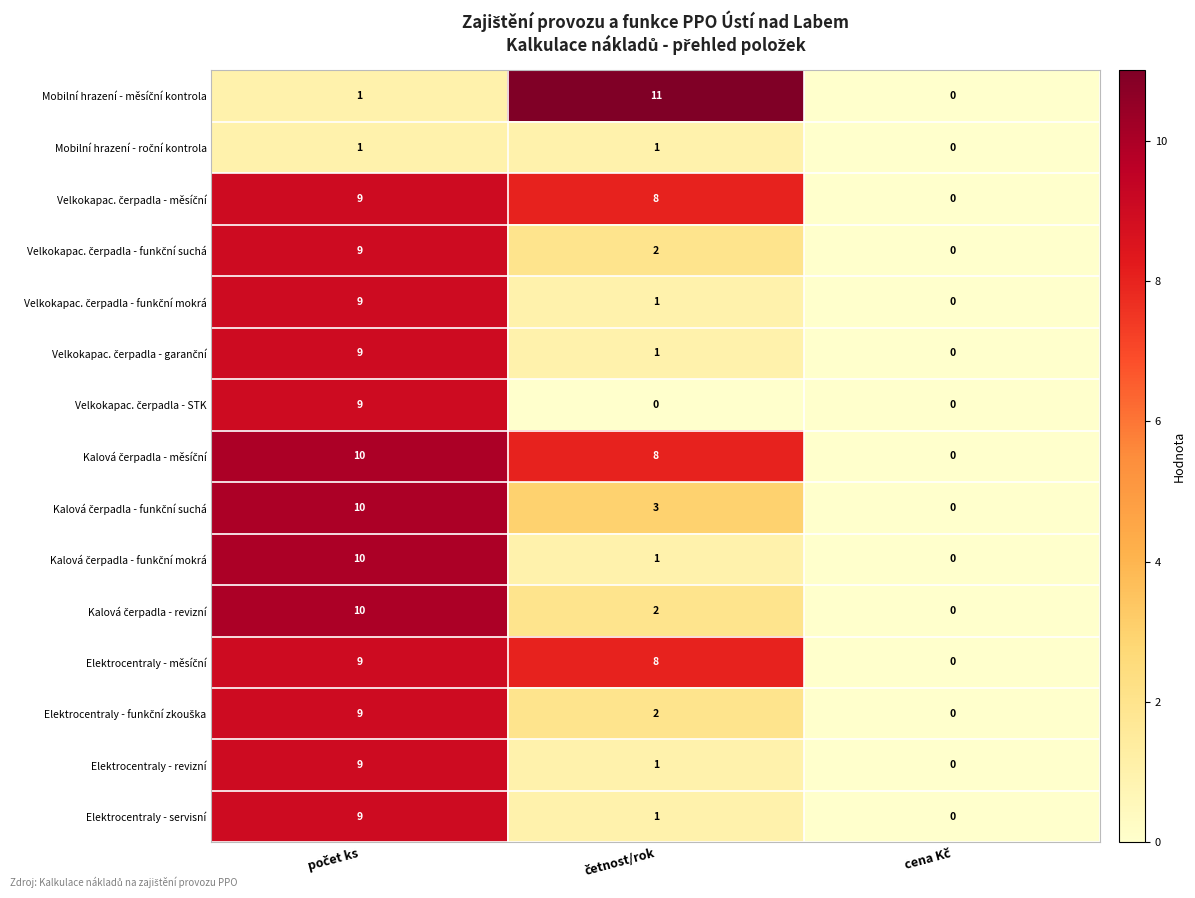

What is the greatest value displayed?

11